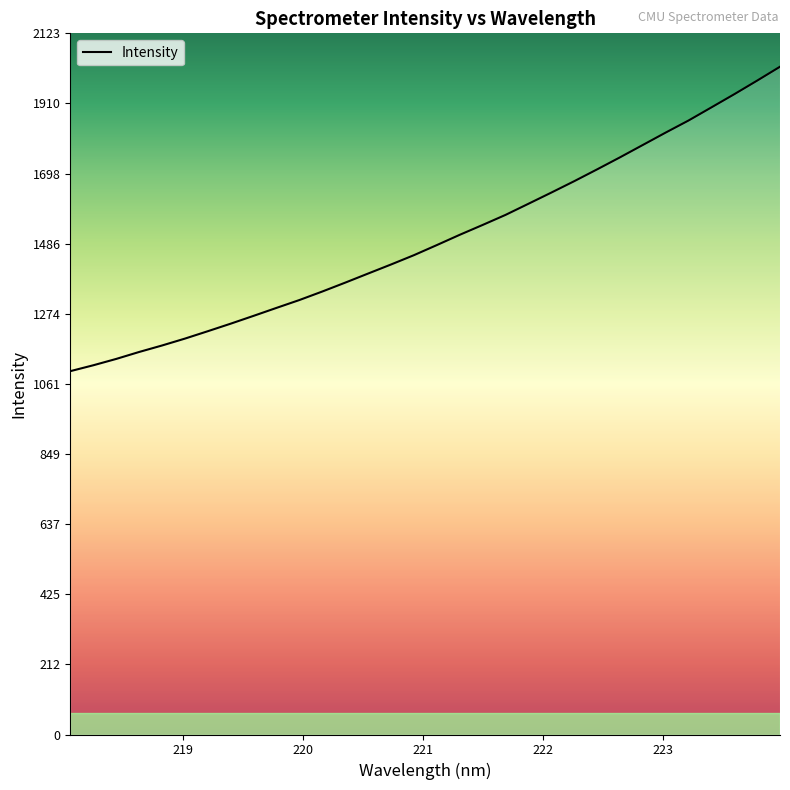

What is the smallest value displayed?

1100.0